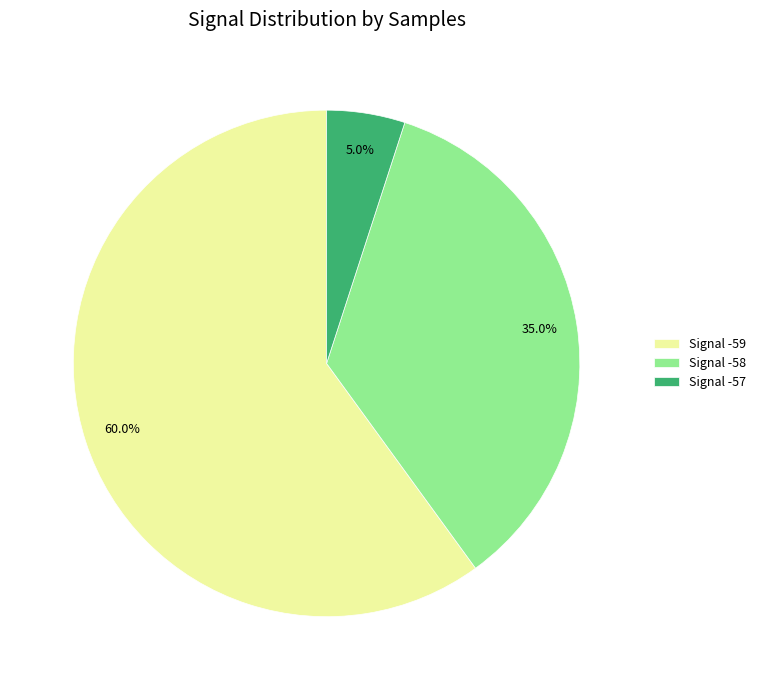

What is the largest slice in the pie chart?

Signal -59